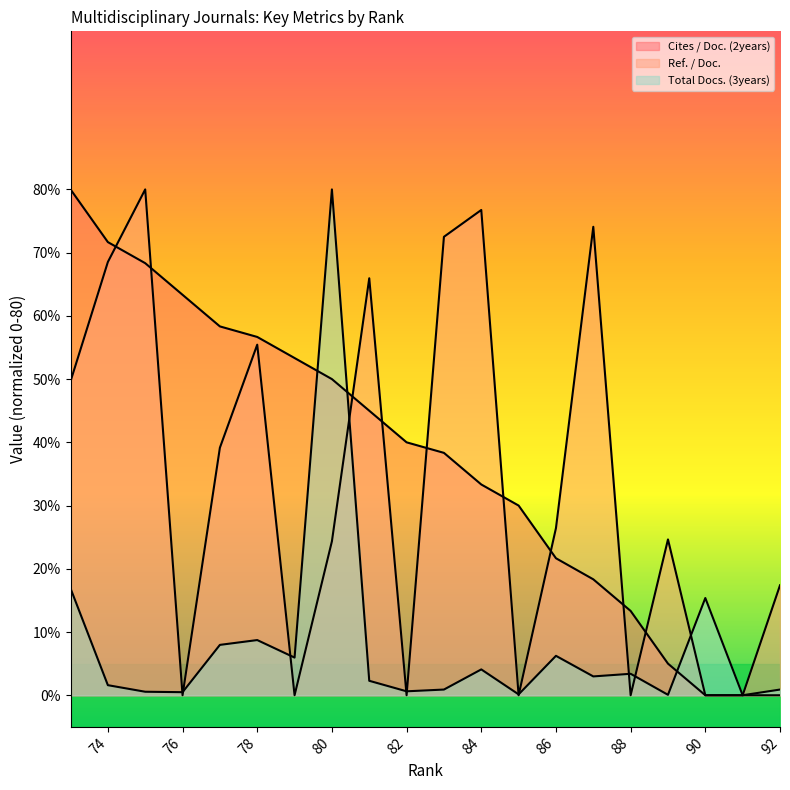

List the labels in order of Cites / Doc. (2years) value, largest first.

73, 74, 75, 76, 77, 78, 79, 80, 81, 82, 83, 84, 85, 86, 87, 88, 89, 92, 91, 90